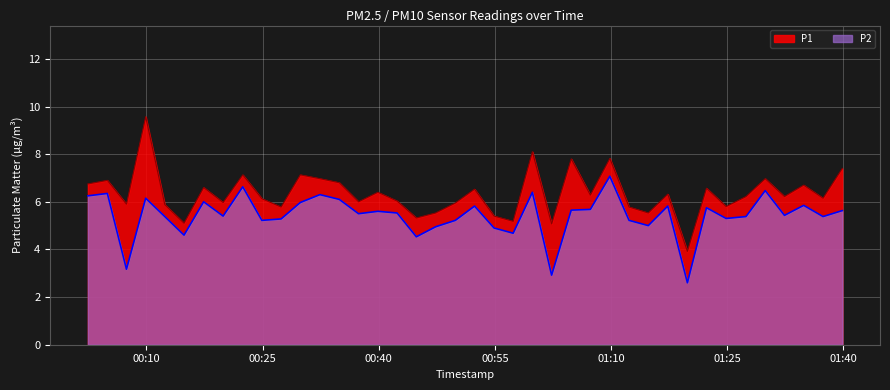

What value does the P2 series have at 2023-04-15T01:24:51?

5.3